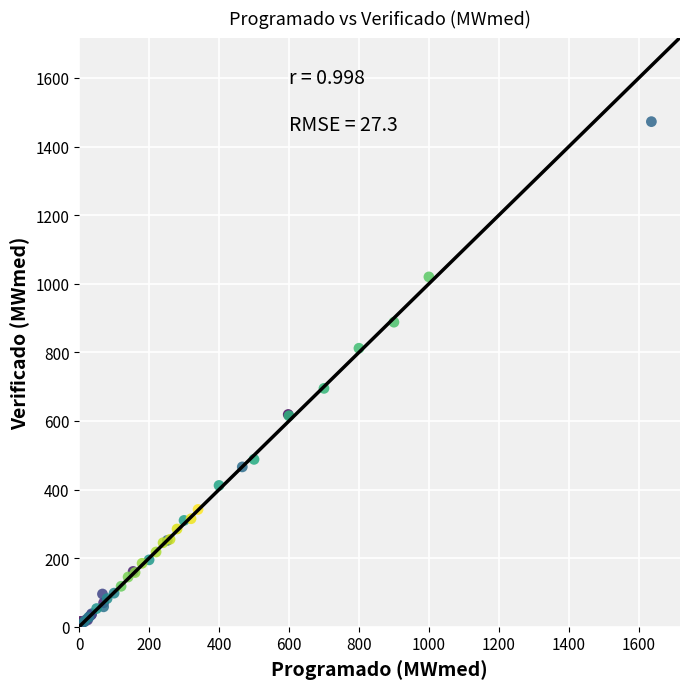

What Y value in the scatter plot is closest to 739?

695.0